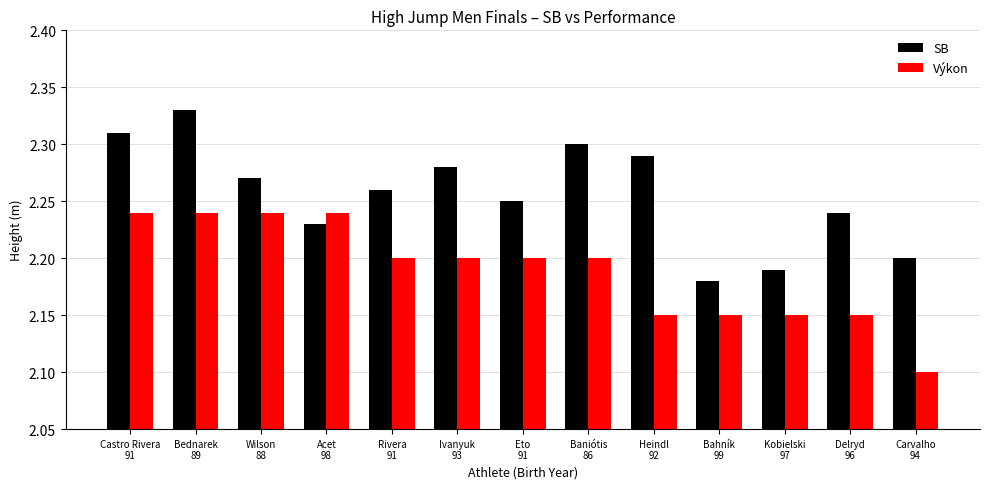

At which category does the chart reach its peak across all series?

Bednarek
89